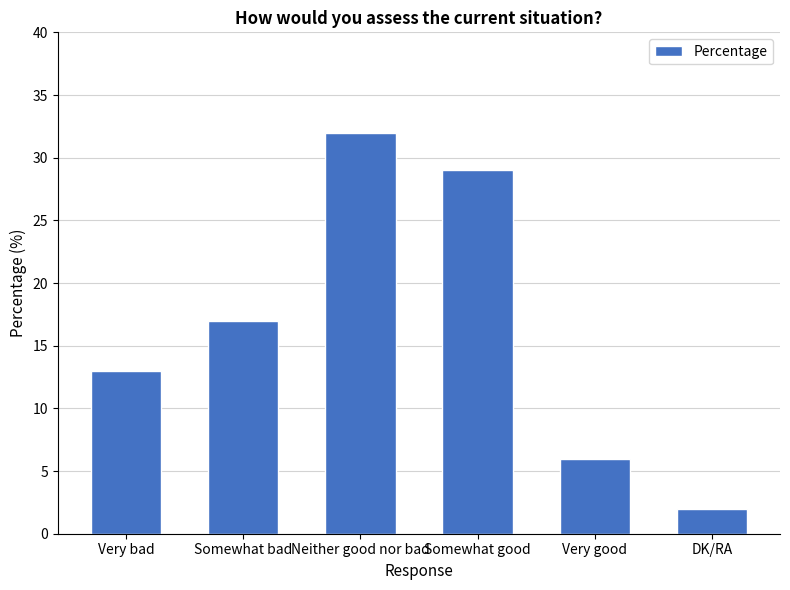

Reading left to right, transcribe all the data shown in this chart.

13	17	32	29	6	2